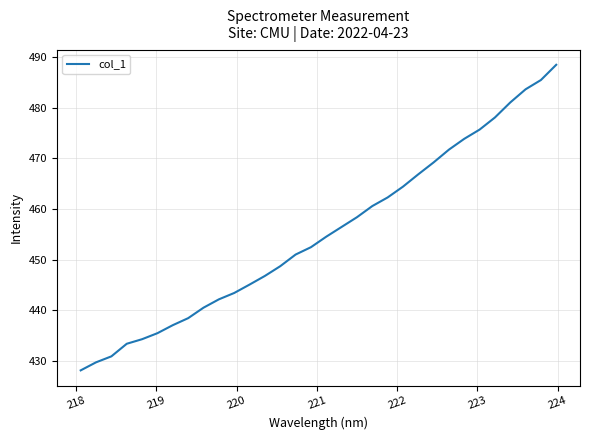

What is the smallest value displayed?

428.1